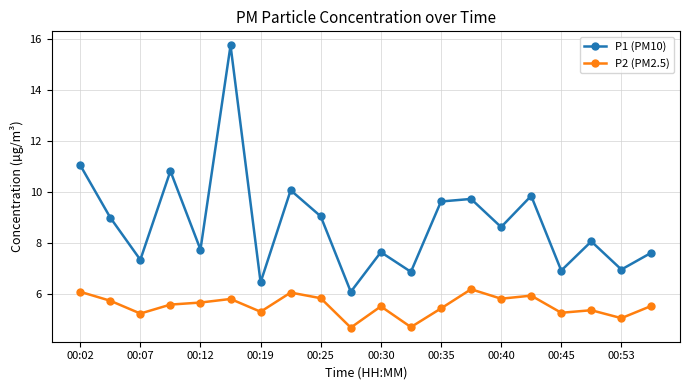

How many interior local valleys does the P1 (PM10) series have?

8